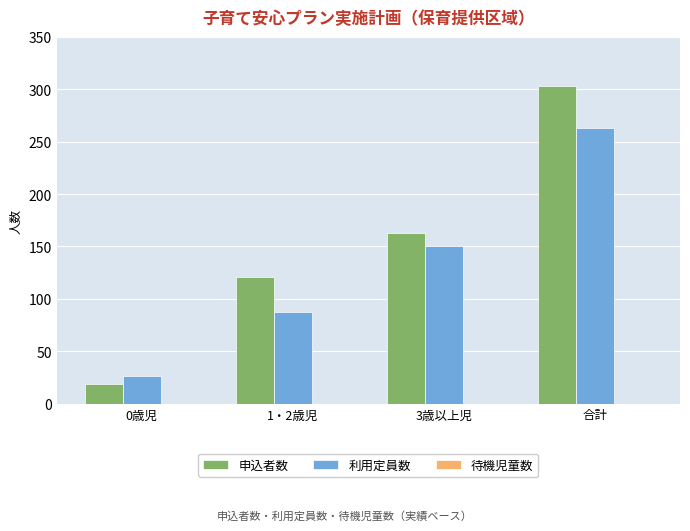

What is the difference between the maximum and second lowest values in the 利用定員数 series?

176